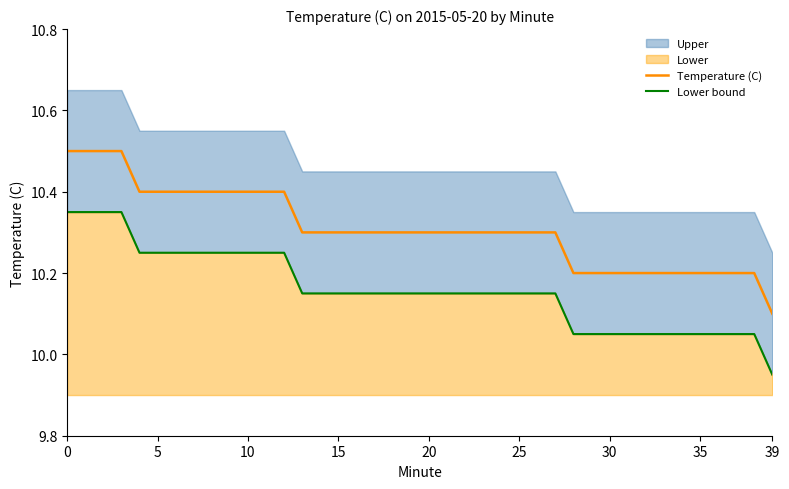

True or false: Lower bound and Temperature (C) intersect in this chart.

False